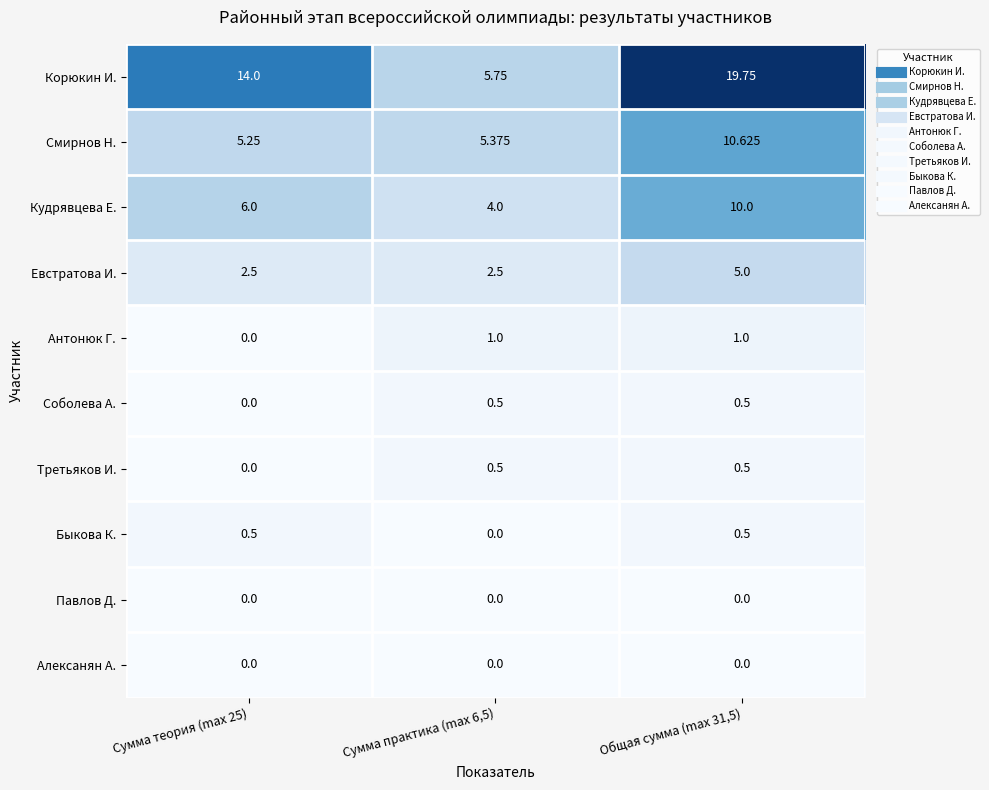

What is the total value across all series at Общая сумма (max 31,5)?

47.9